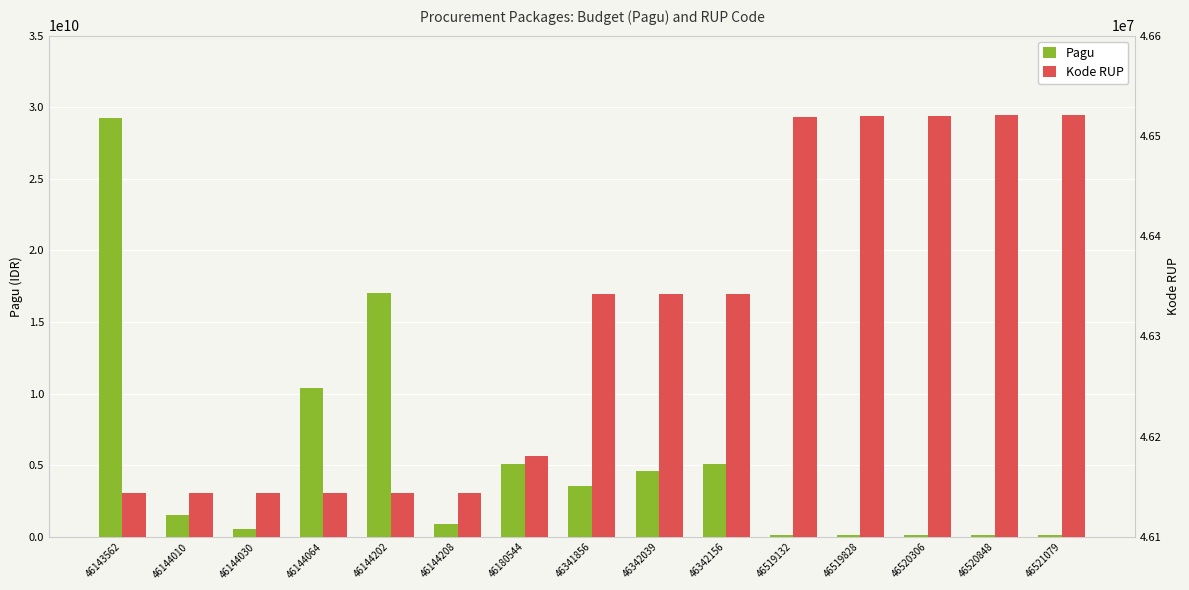

What is the difference between the maximum and minimum values in the Kode RUP series?

377517